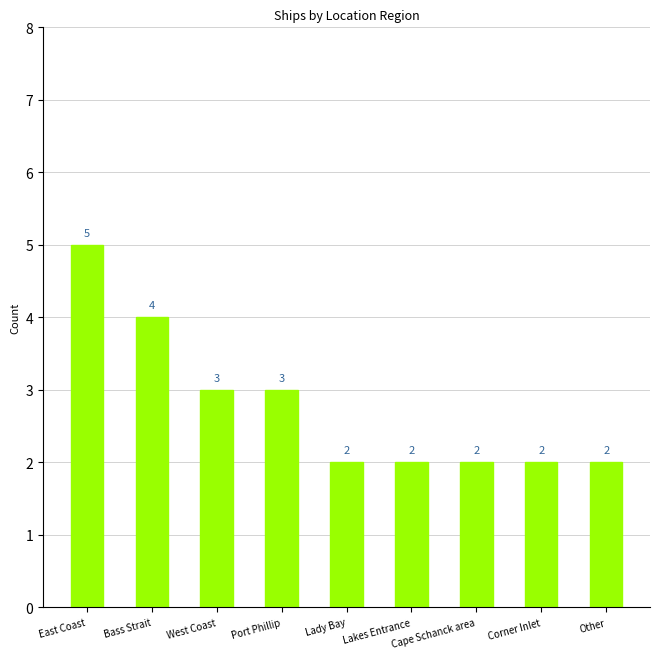

Reading right to left, transcribe all the data shown in this chart.

2	2	2	2	2	3	3	4	5